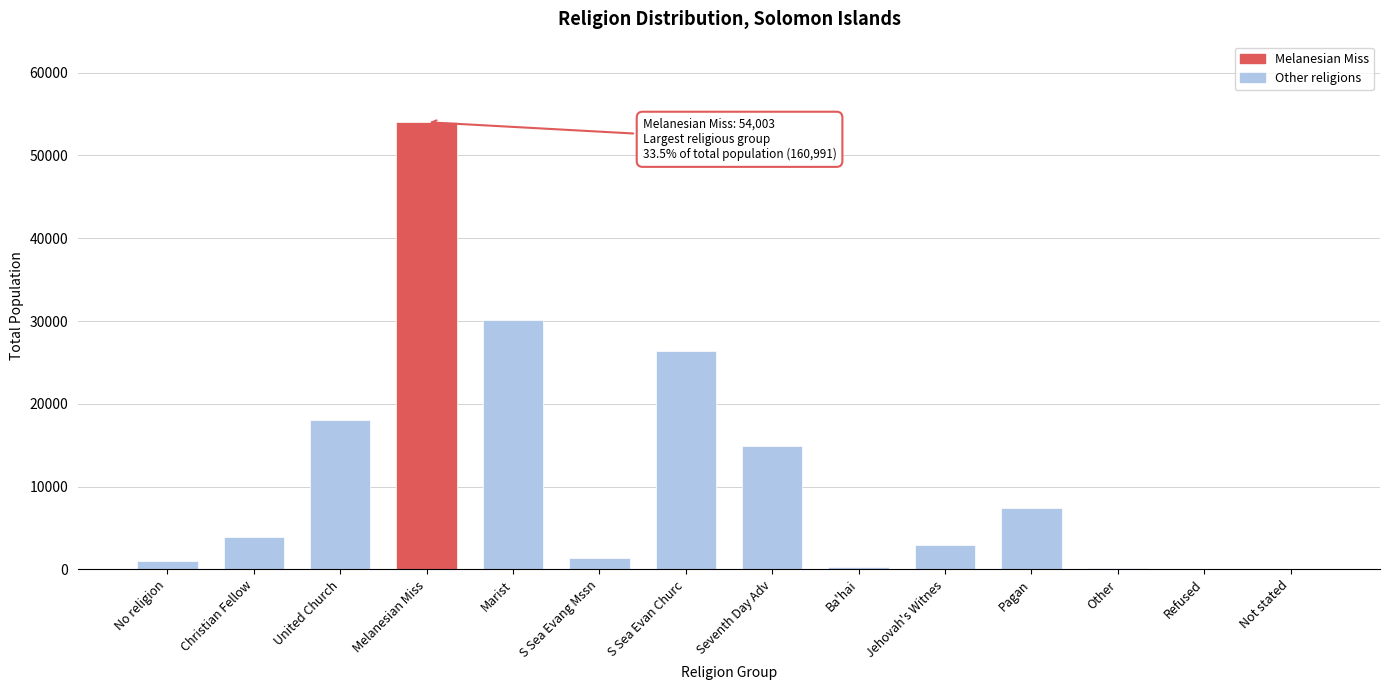

Where is the data nearest to the value 27059?

S Sea Evan Churc